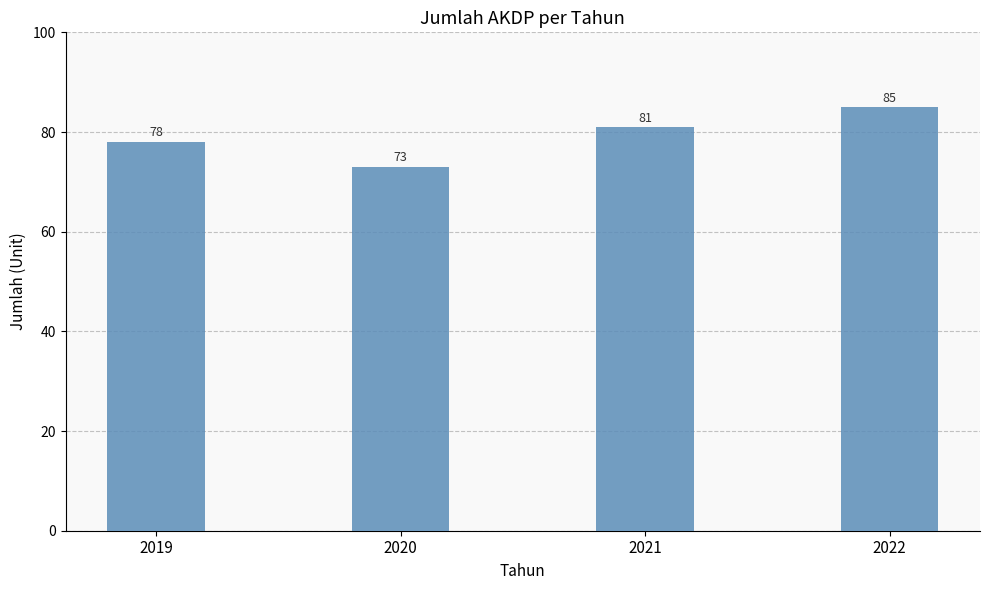

The value at 2020 is 73. True or false?

True